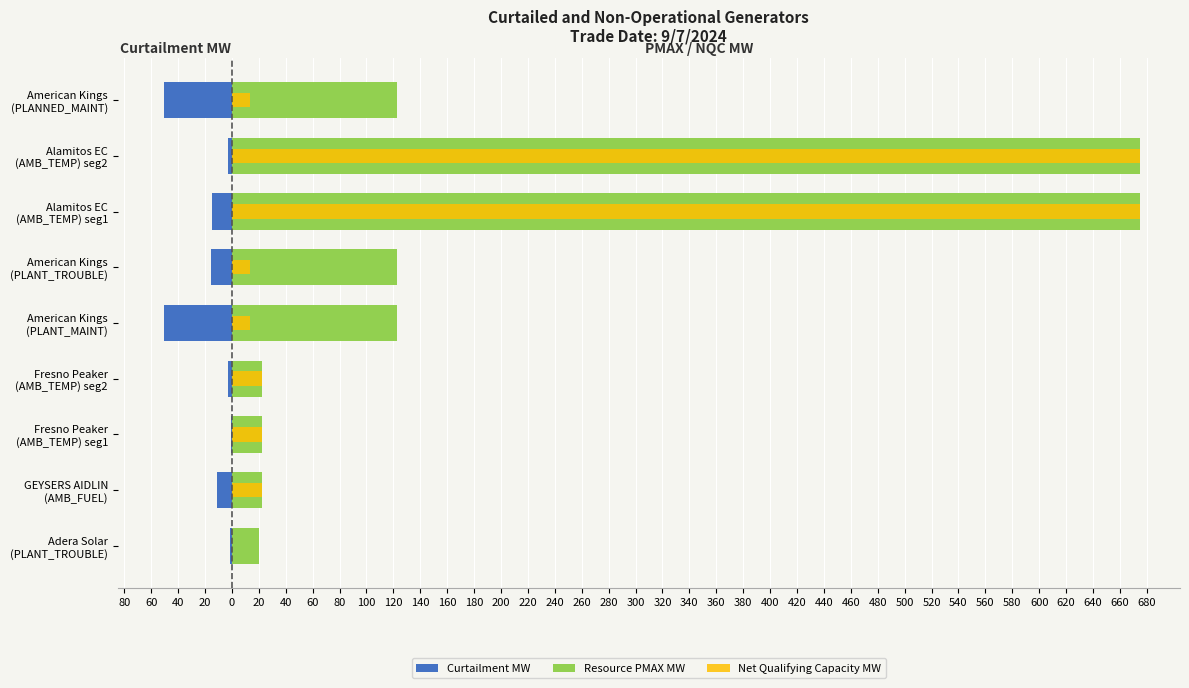

Which series has the largest range (max minus min)?

Net Qualifying Capacity MW